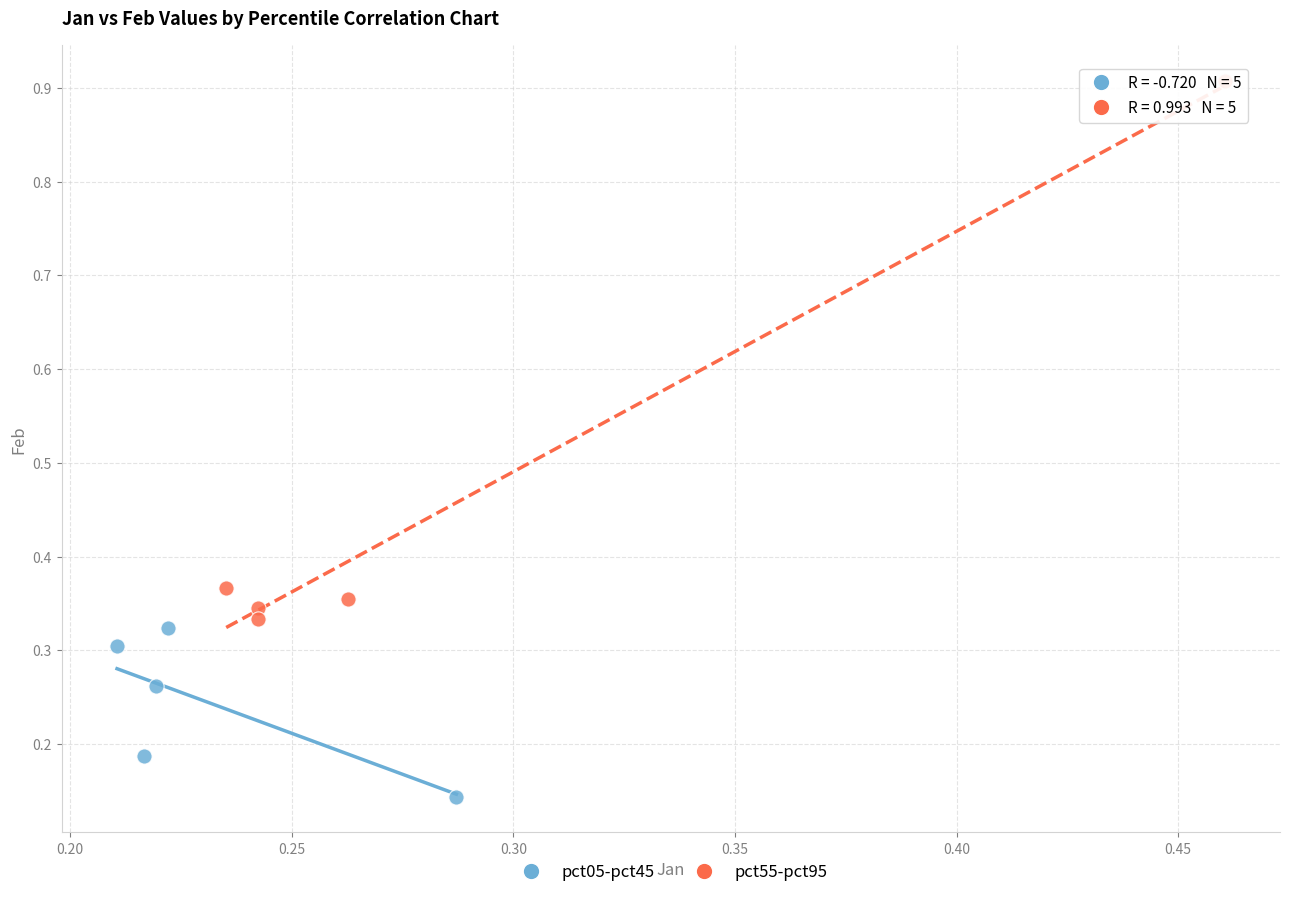

Which series reaches the maximum Y coordinate?

pct55-pct95